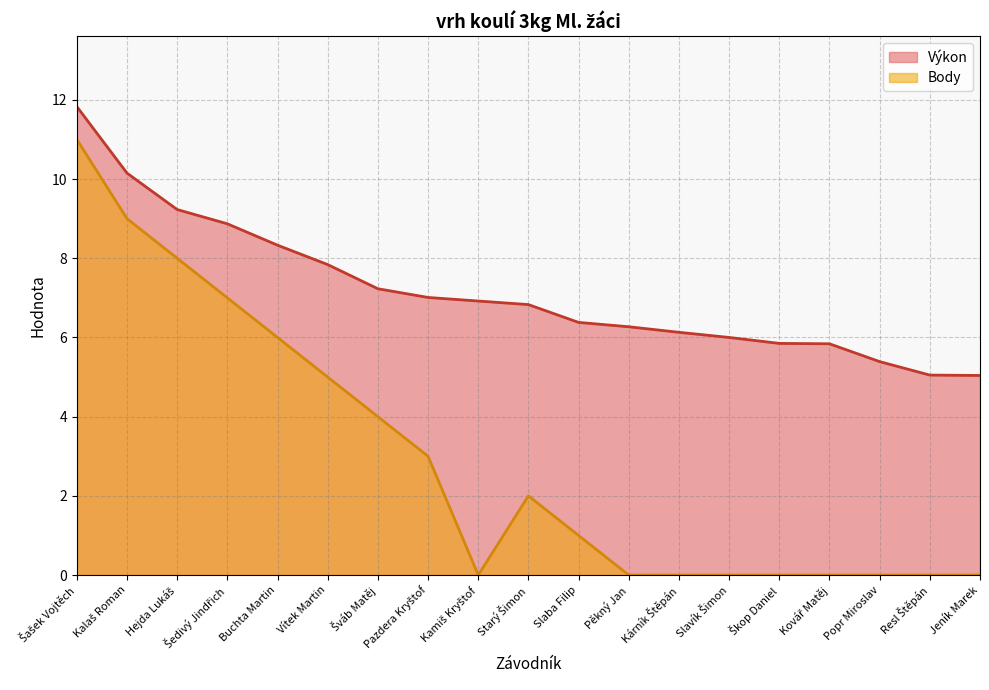

True or false: Výkon and Body cross at least once.

False